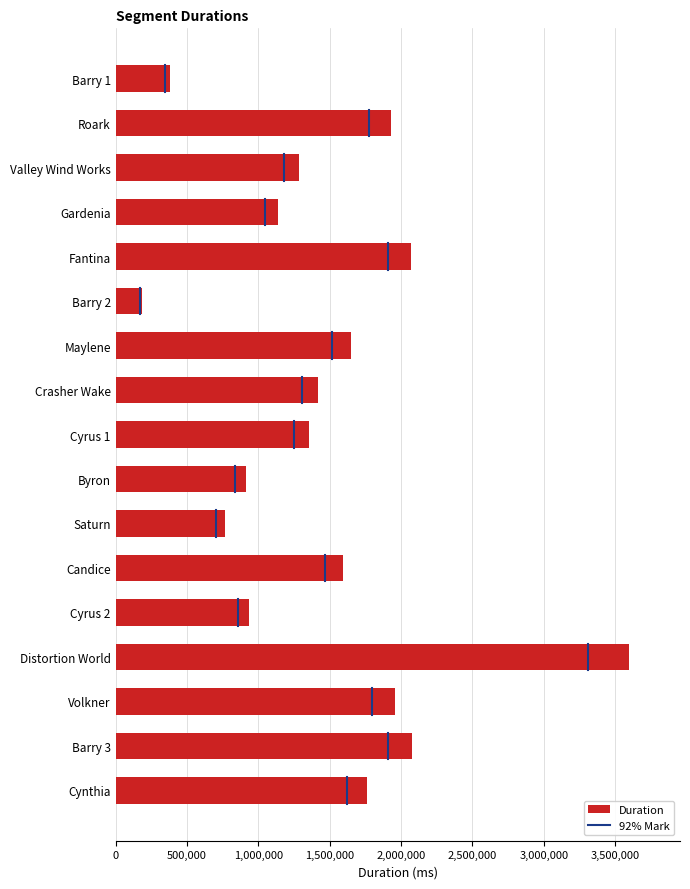

What is the average value?

1469645